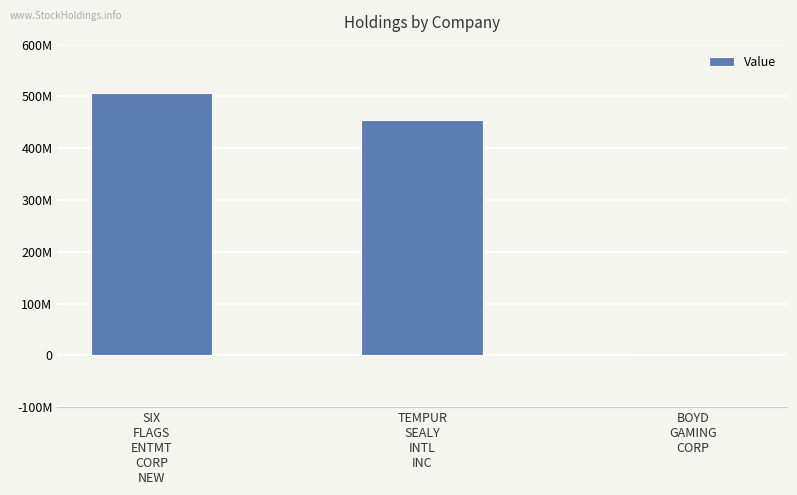

Rank the categories by value from highest to lowest.

SIX
FLAGS
ENTMT
CORP
NEW, TEMPUR
SEALY
INTL
INC, BOYD
GAMING
CORP